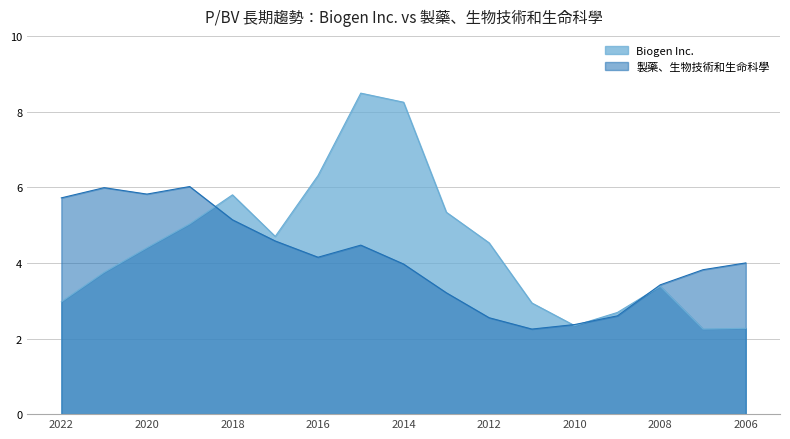

Which series ends up on top after the final intersection of Biogen Inc. and 製藥、生物技術和生命科學?

製藥、生物技術和生命科學